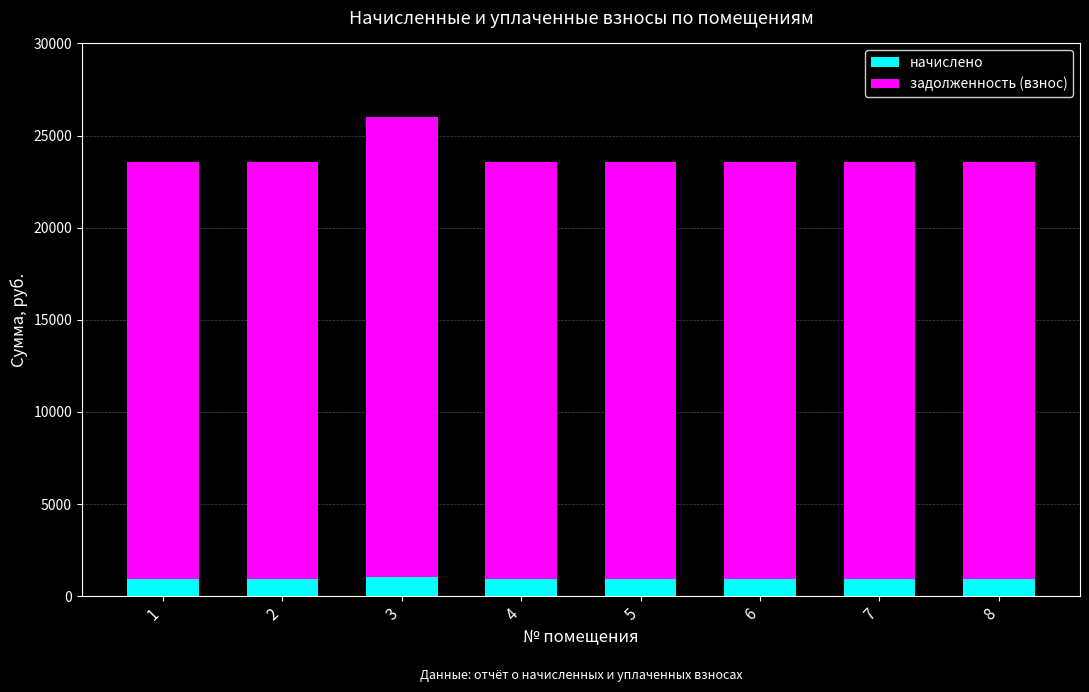

At which category is the sum across all series the highest?

3